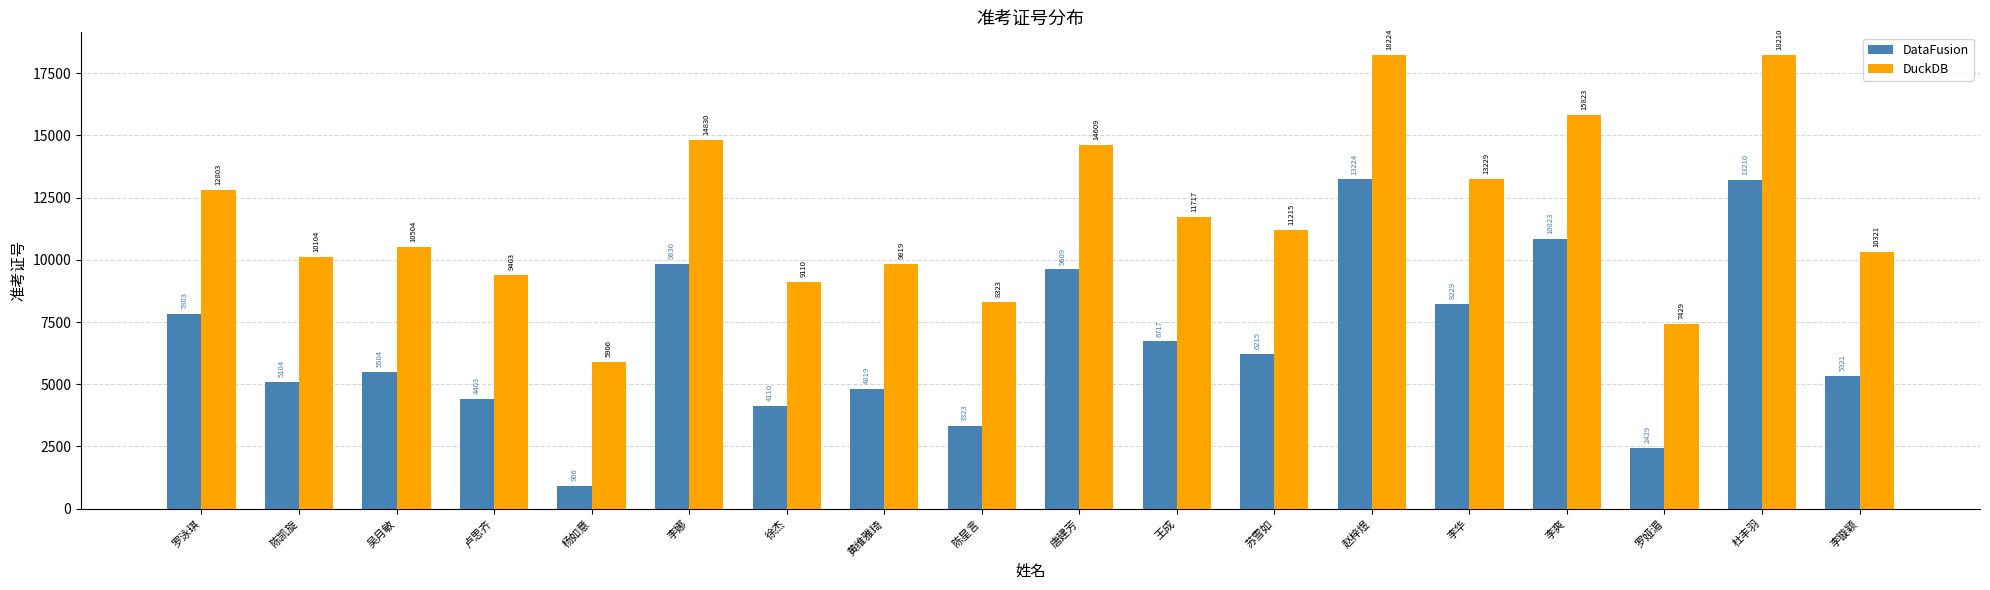

The DataFusion series shows 10823 at 李爽. True or false?

True